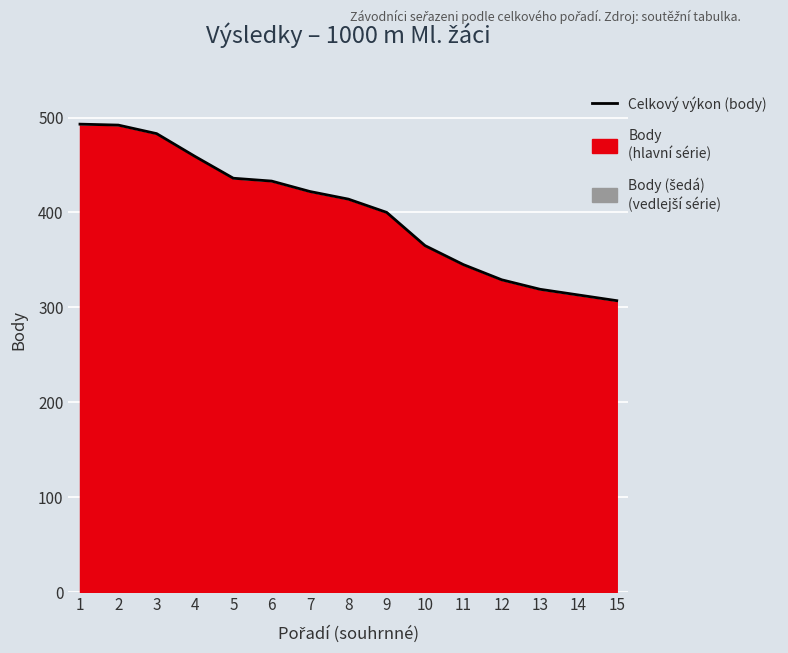

How many lines are shown in the chart?

1